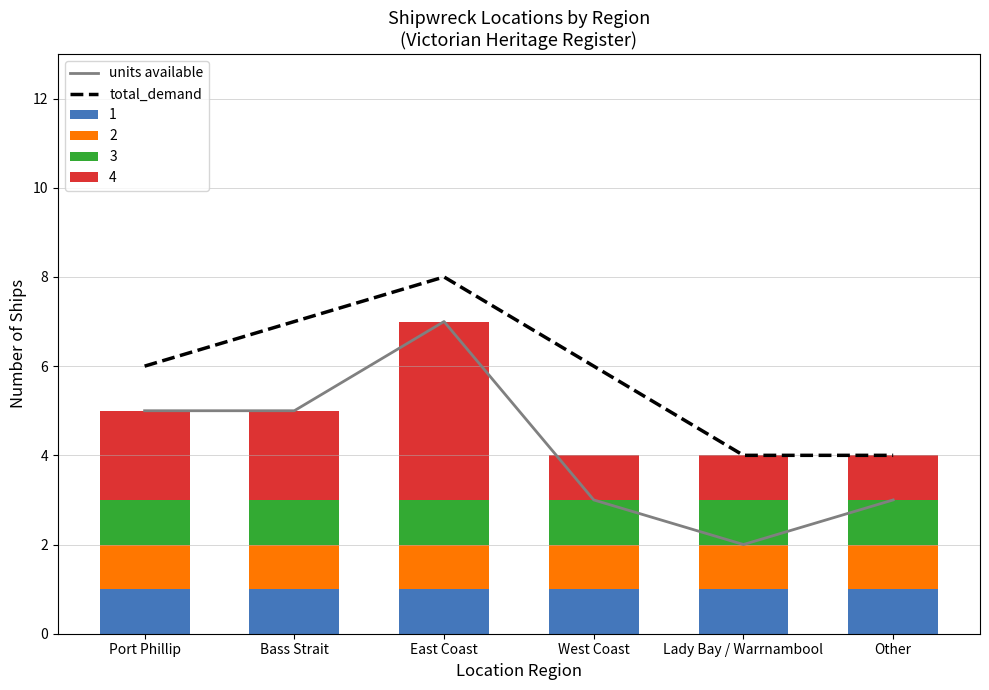

At which category is the sum across all series the highest?

East Coast